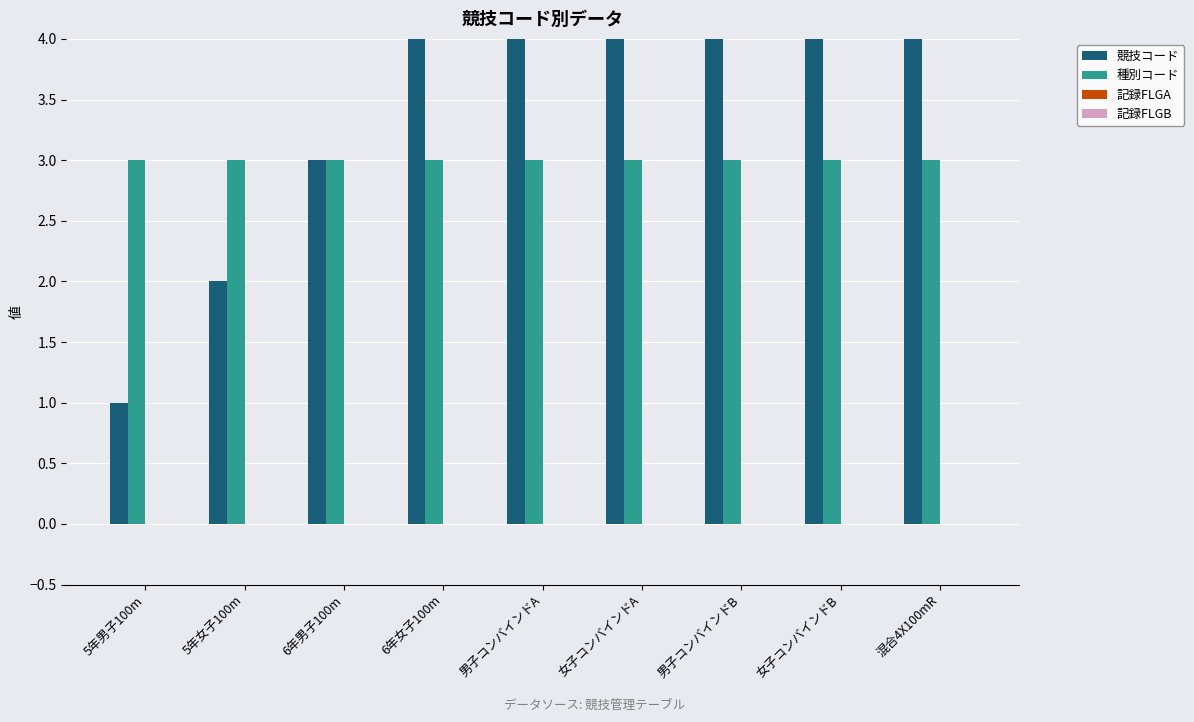

The value of 競技コード at 女子コンバインドA is 9. True or false?

False